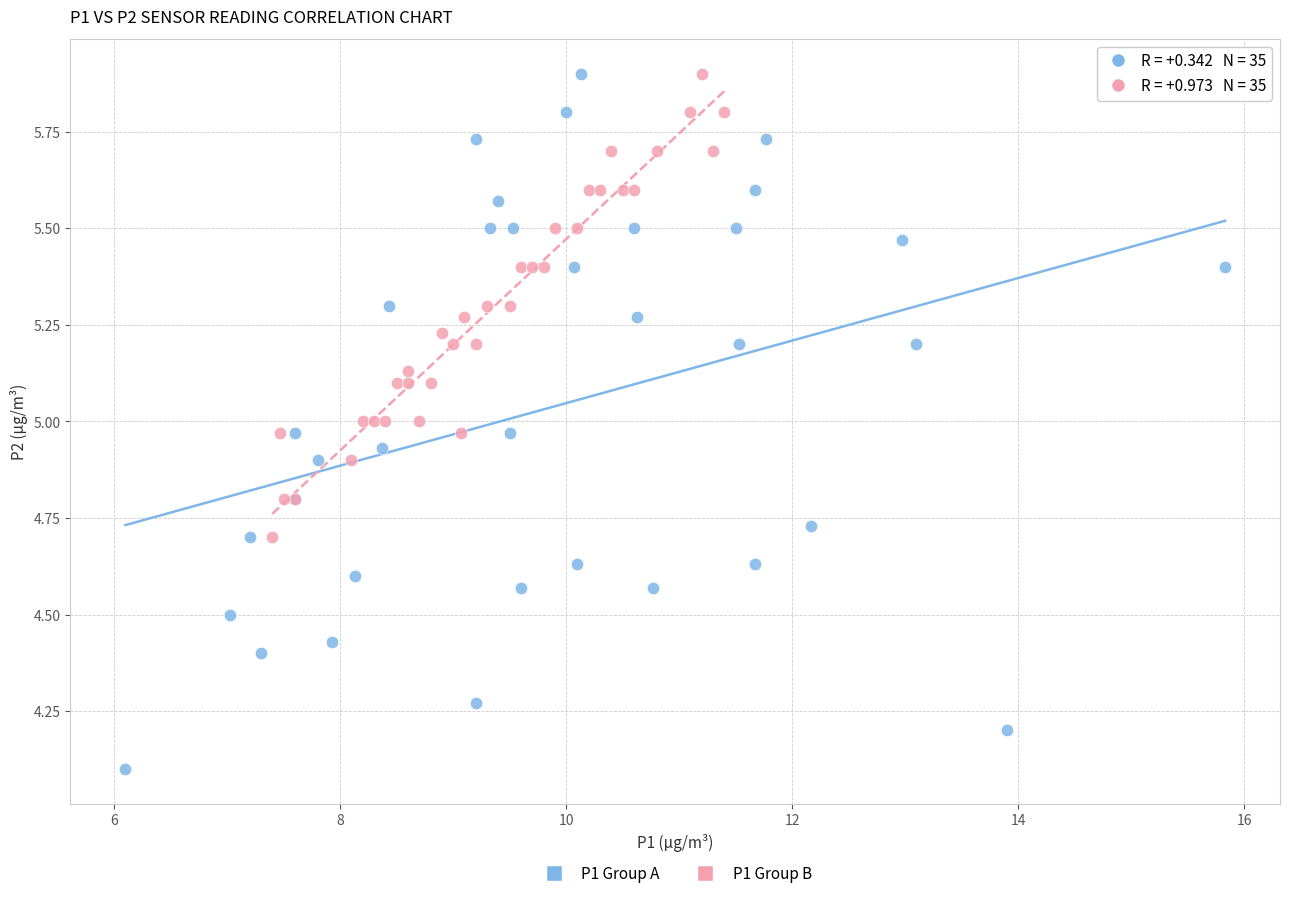

Which series reaches the minimum Y coordinate?

P1 Group A